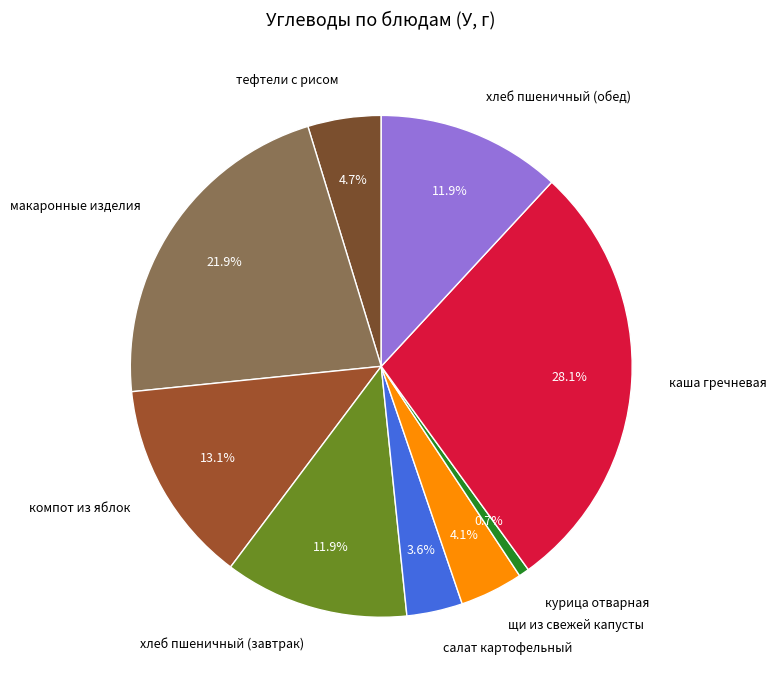

Is компот из яблок the majority of the pie?

No